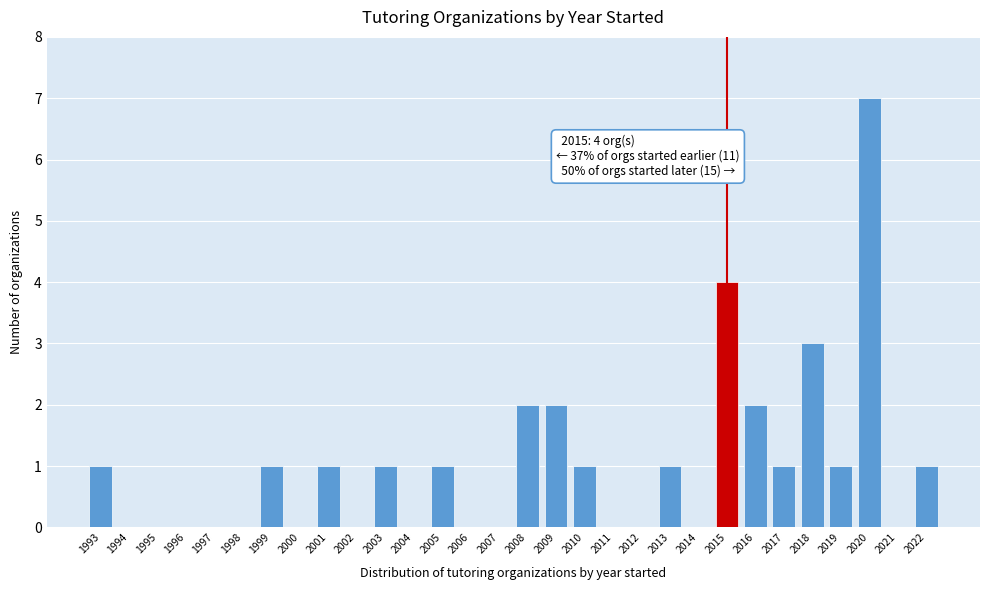

Reading left to right, list all the values displayed in this chart.

1993=1	1994=0	1995=0	1996=0	1997=0	1998=0	1999=1	2000=0	2001=1	2002=0	2003=1	2004=0	2005=1	2006=0	2007=0	2008=2	2009=2	2010=1	2011=0	2012=0	2013=1	2014=0	2015=4	2016=2	2017=1	2018=3	2019=1	2020=7	2021=0	2022=1